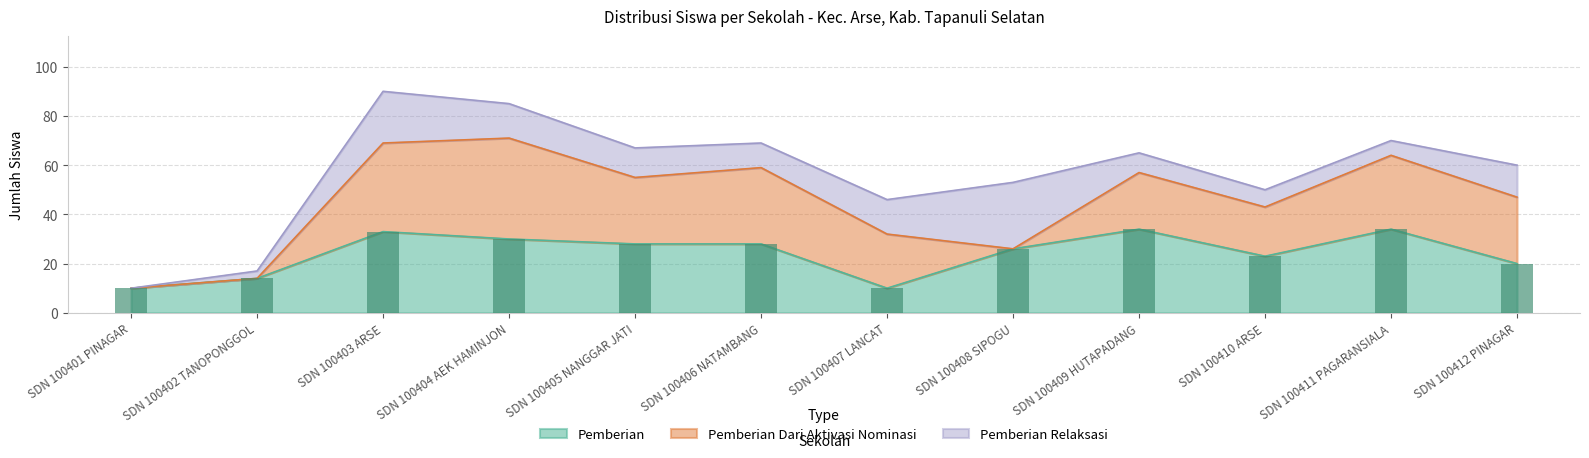

Rank the series by their average value, from lowest to highest.

Pemberian Relaksasi, Pemberian Dari Aktivasi Nominasi, Pemberian